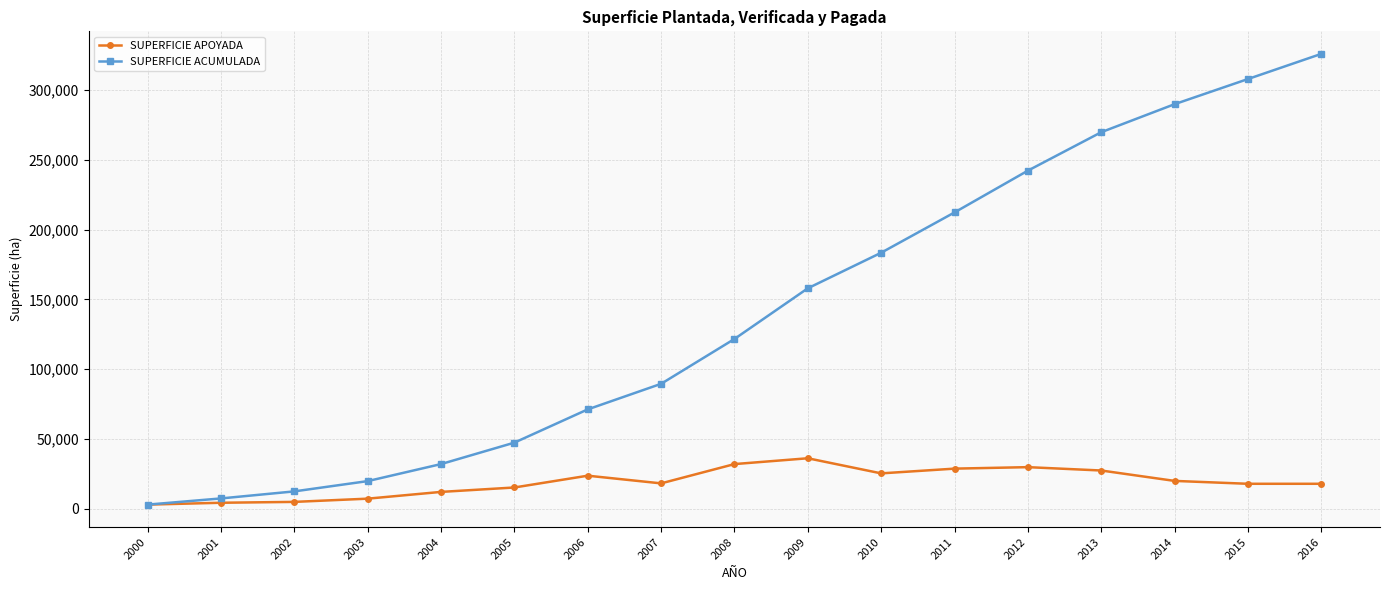

List the series in order of their peak value, highest first.

SUPERFICIE ACUMULADA, SUPERFICIE APOYADA